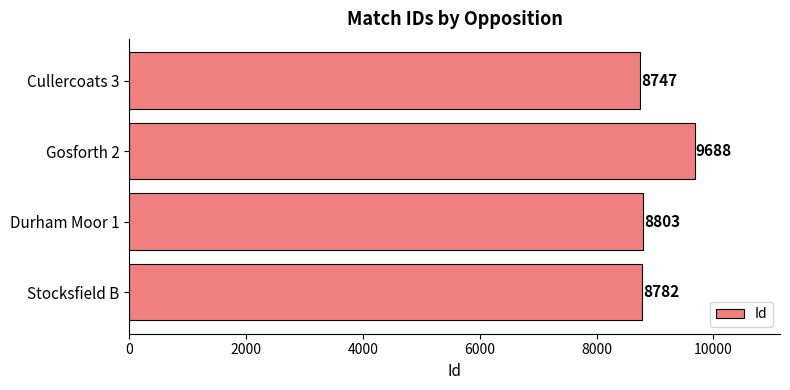

Are the bars grouped side by side (vs. stacked)?

No